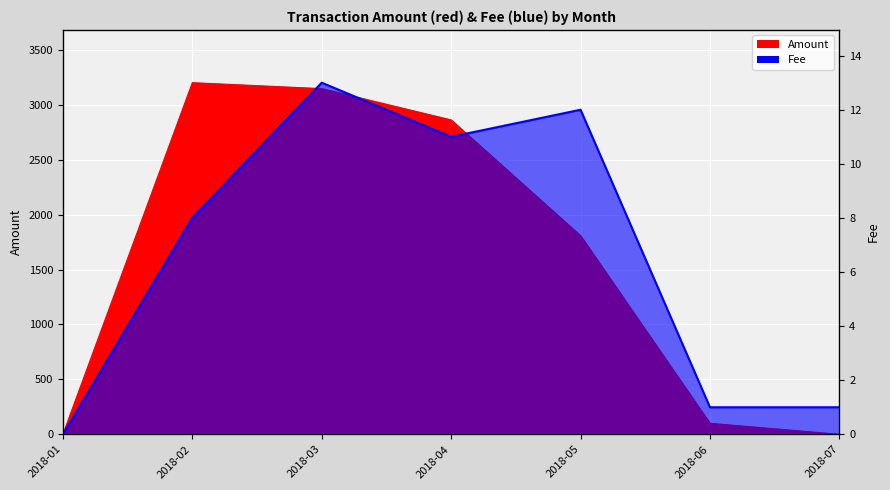

Rank the series by their maximum value, from highest to lowest.

Amount, Fee